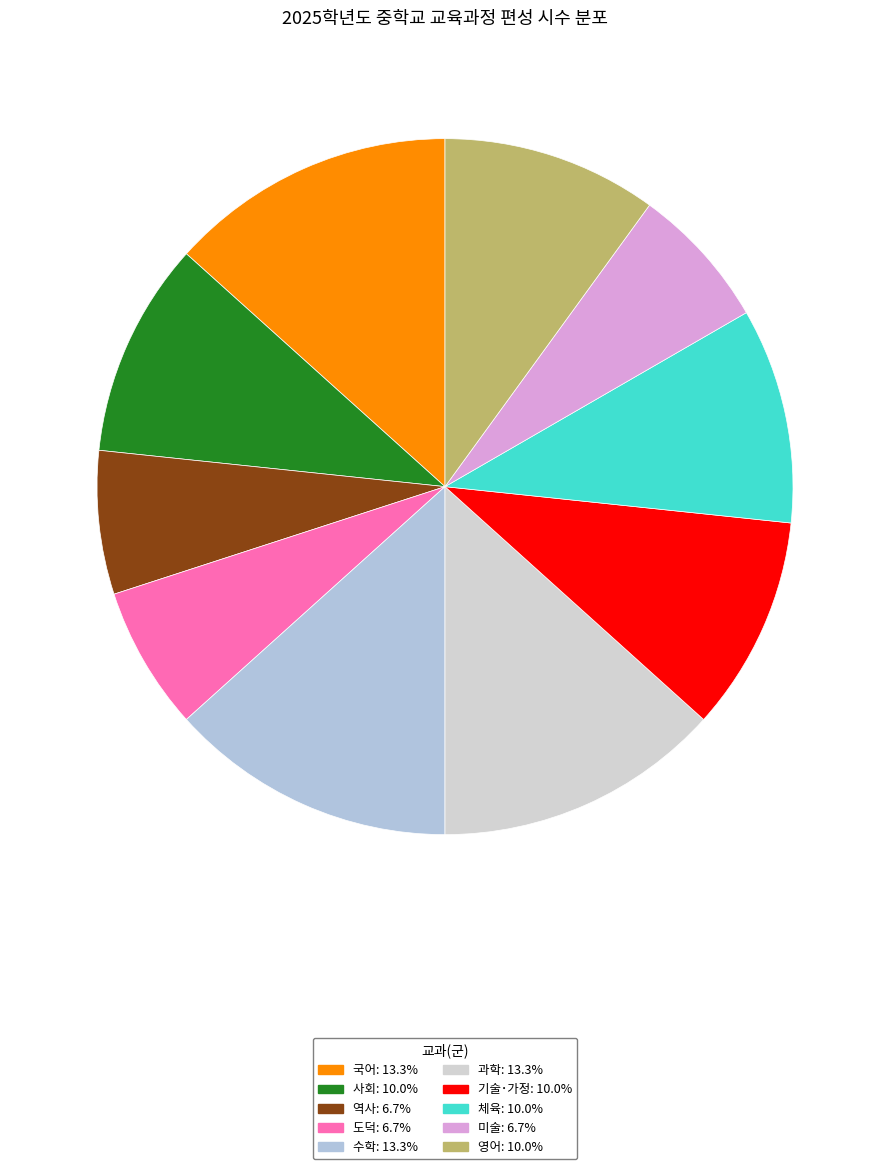

How many slices are in this pie chart?

10